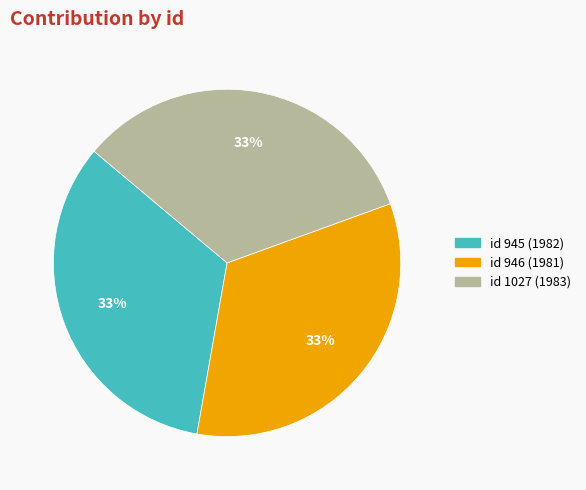

Is there a majority slice in this chart?

No